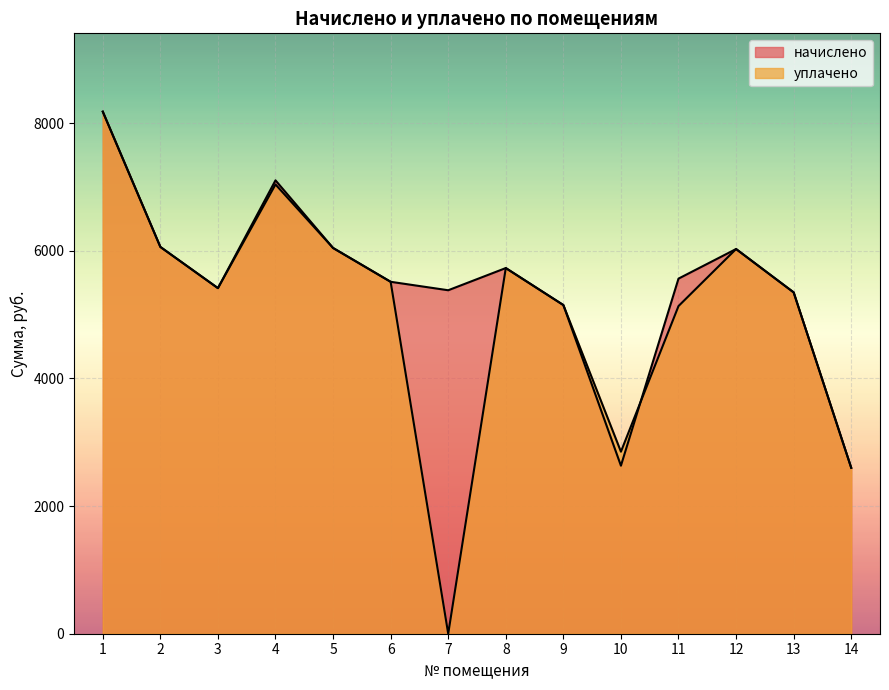

What is the sum of all уплачено values?

71098.4